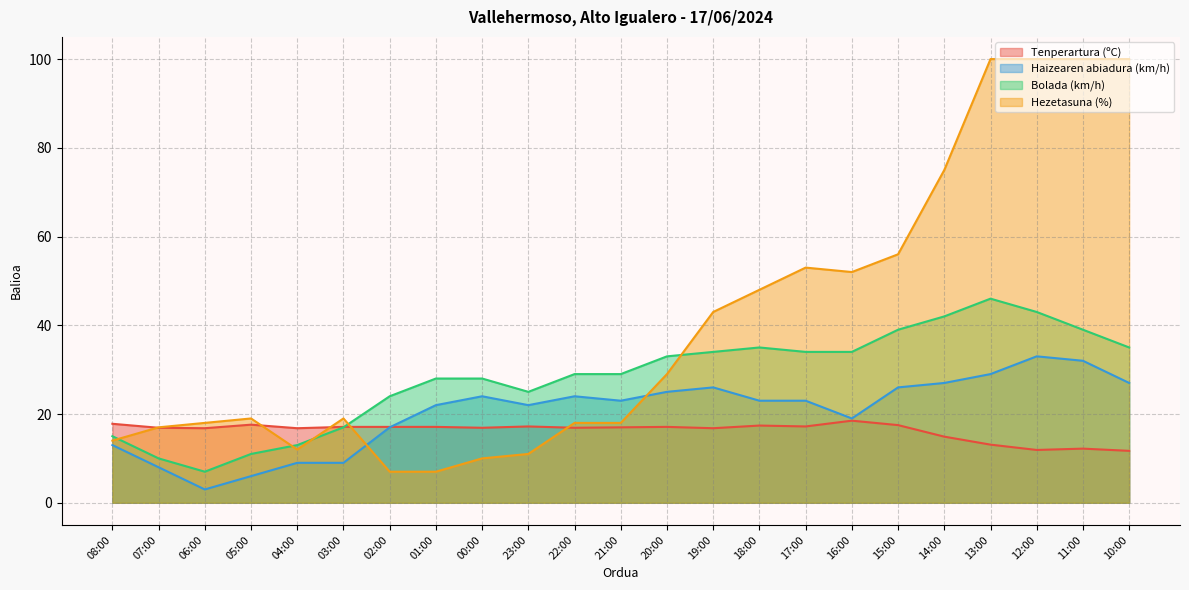

In Hezetasuna (%), how many points are lower than both neighbors (excluding endpoints)?

2